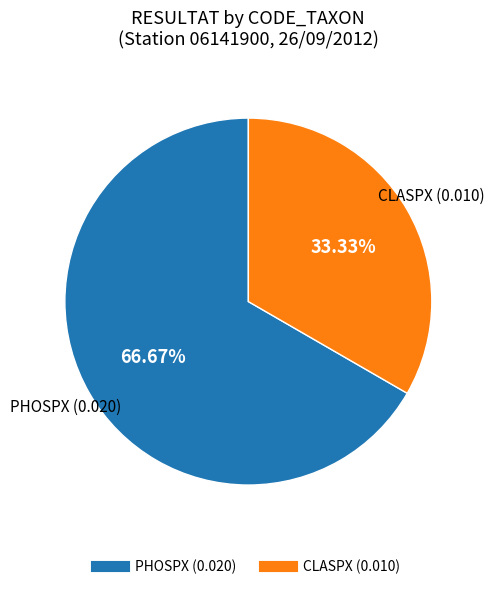

Is there any slice that represents more than half of the pie?

Yes